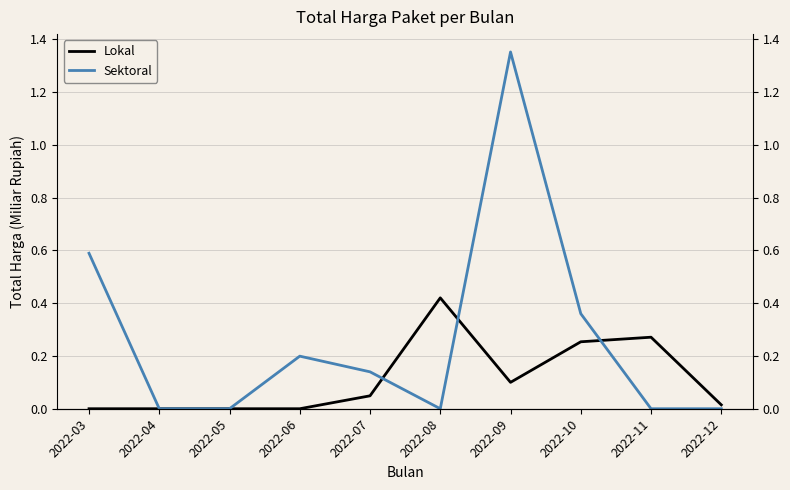

At how many categories does at least one series exceed 0?

8